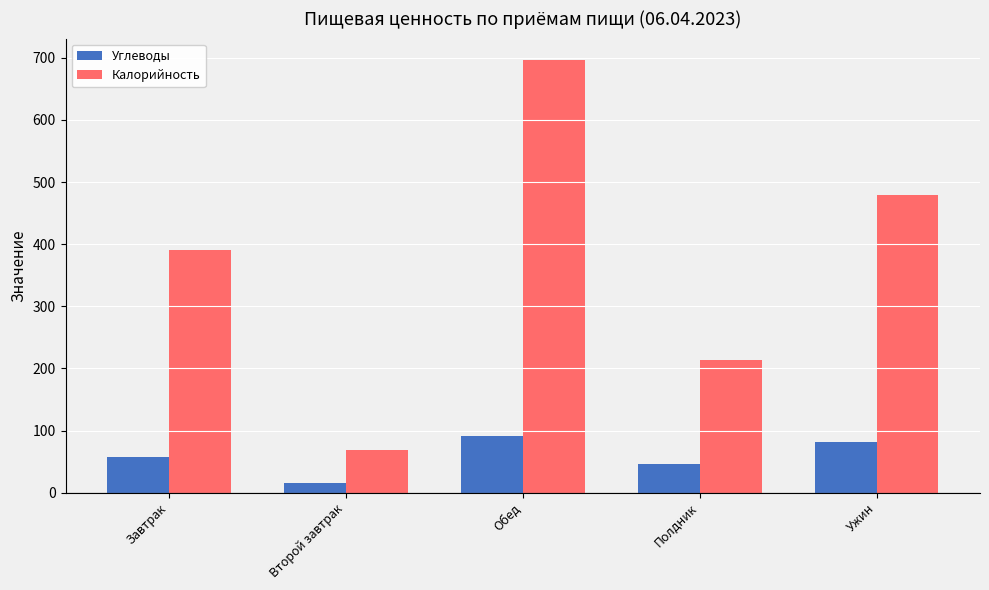

Which label corresponds to the smallest value in the chart?

Второй завтрак